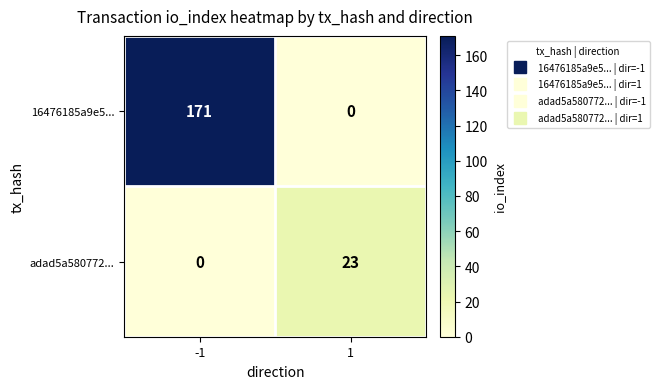

What is the maximum value for 16476185a9e5...?

171